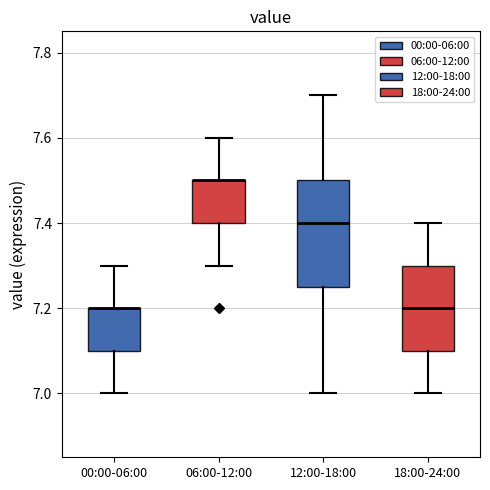

Reading left to right, transcribe this box plot: for each box, give where its median line is, the range the box spans, and where its two whiskers end, as read against the y-axis. The values are not printed on the chart, so give them approximately, as read against the axis.

00:00-06:00: median 7.20 (drawn on the box's upper edge), box 7.10 to 7.20, whiskers 7.00 to 7.30
06:00-12:00: median 7.50 (drawn on the box's upper edge), box 7.40 to 7.50, whiskers 7.30 to 7.60
12:00-18:00: median 7.40, box 7.26 to 7.50, whiskers 7.00 to 7.70
18:00-24:00: median 7.20, box 7.10 to 7.30, whiskers 7.00 to 7.40